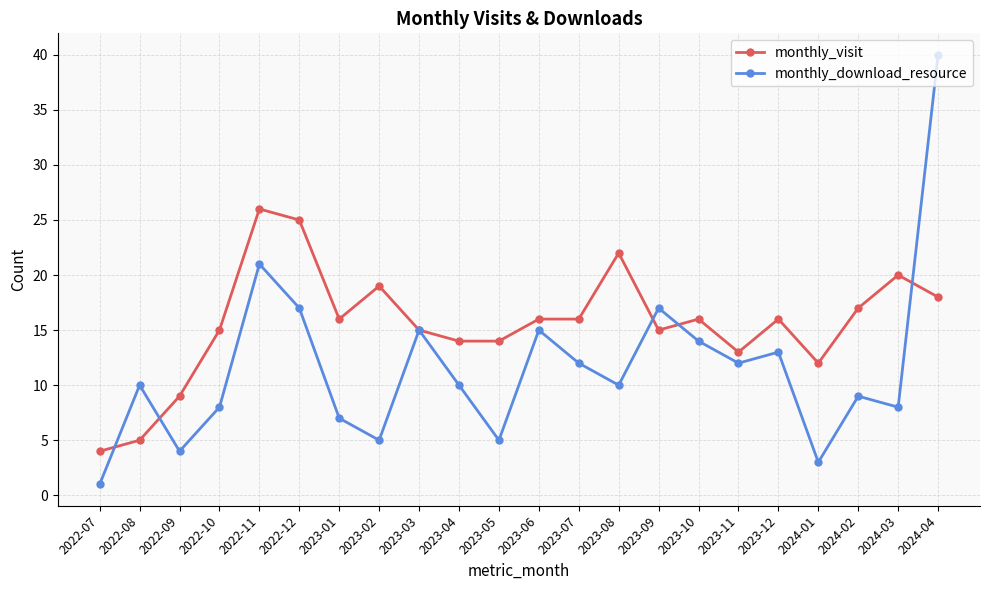

Rank the series at 2022-11 from lowest to highest value.

monthly_download_resource, monthly_visit